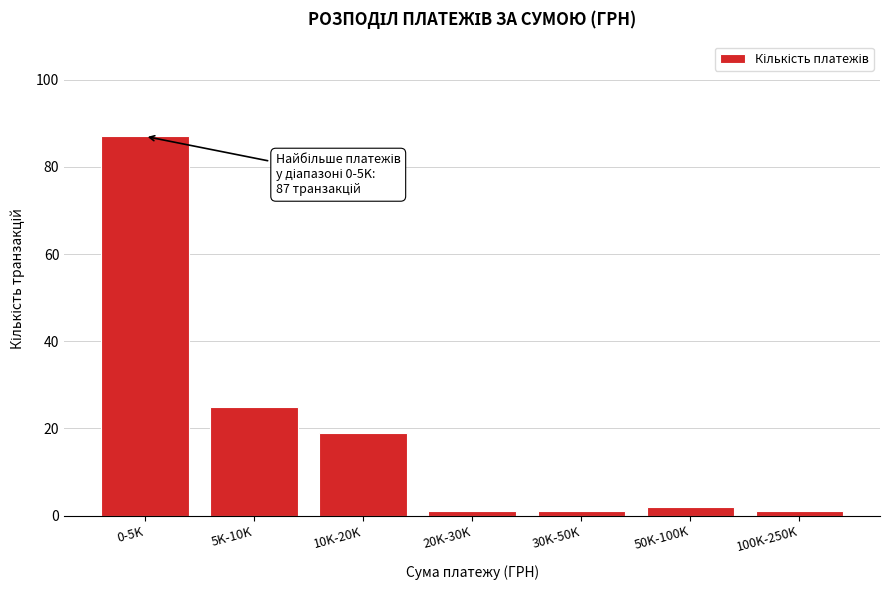

Reading left to right, extract all data points from this chart.

87	25	19	1	1	2	1